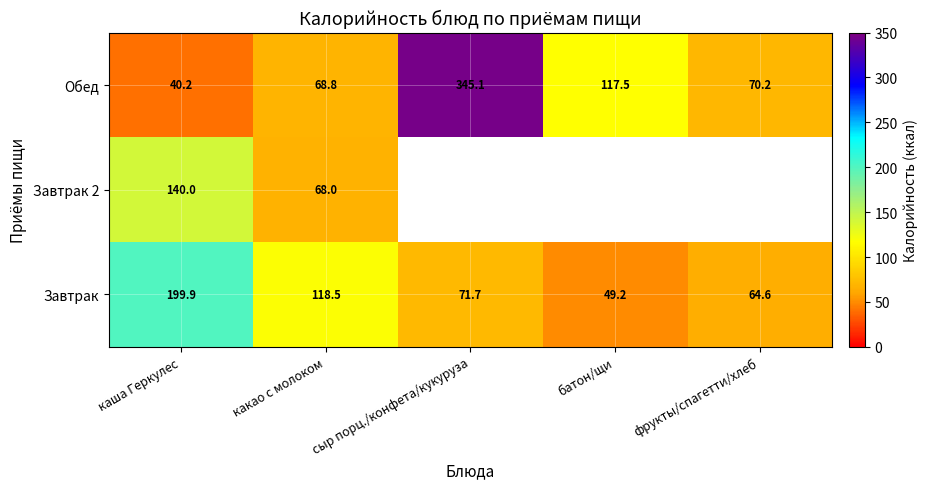

What is the maximum value shown in the chart?

345.1